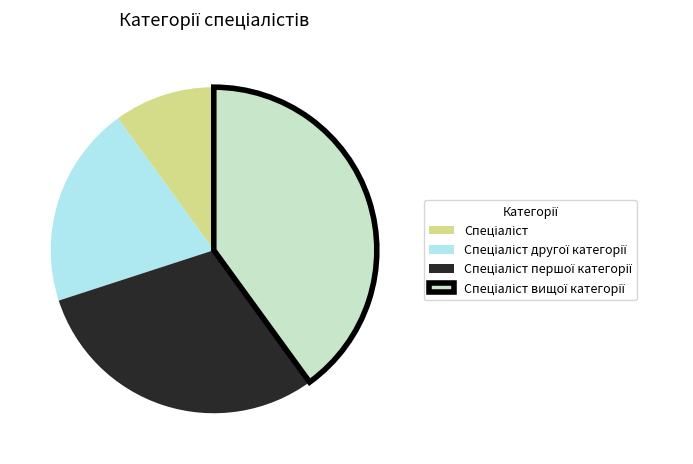

Does any single category account for the majority?

No